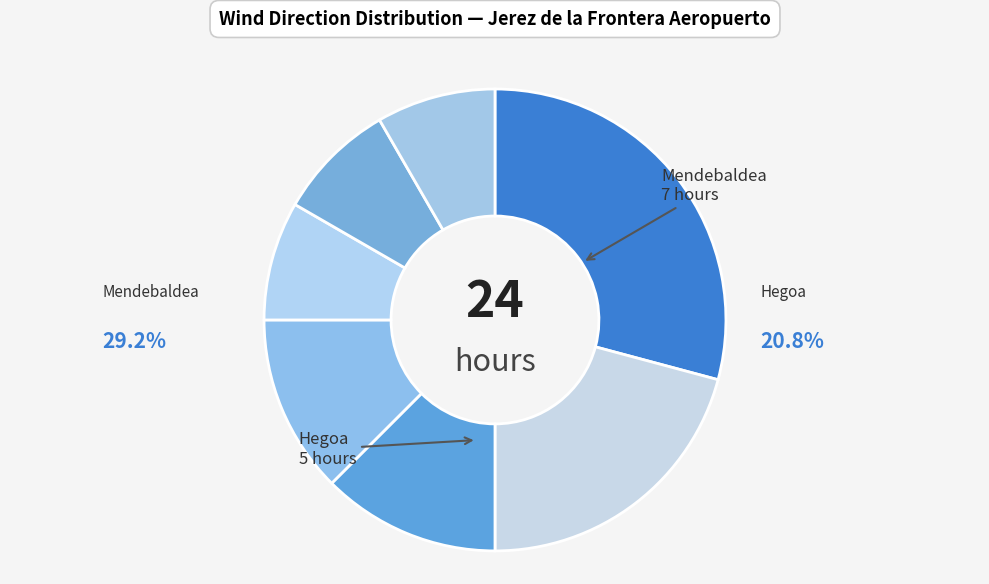

To the nearest percent, what is the average slice percentage?

14%